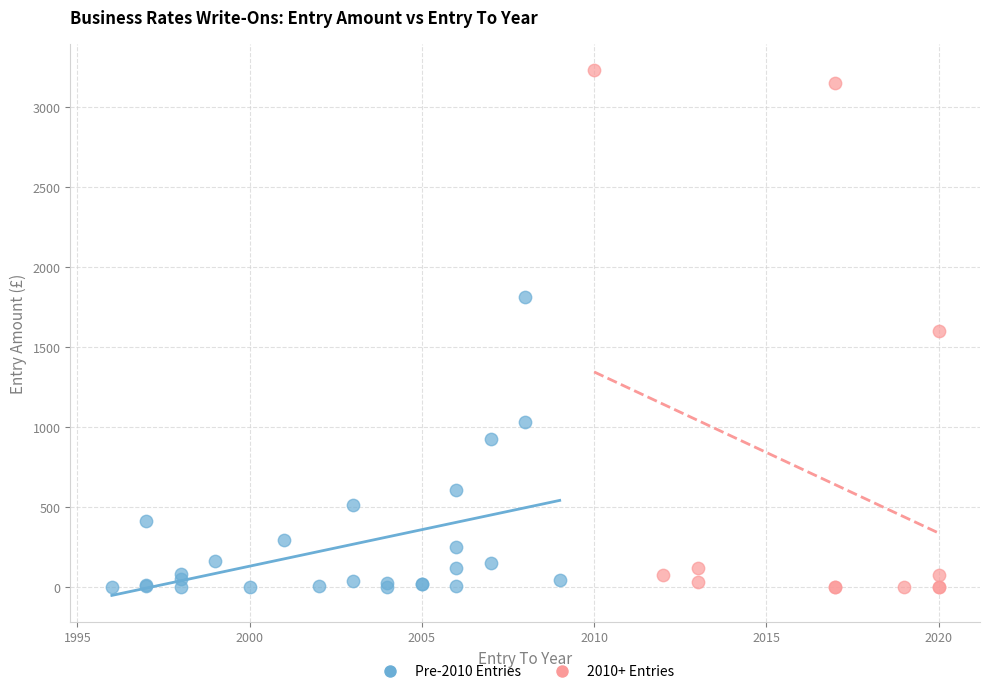

Which series contains the highest Y value?

2010+ Entries